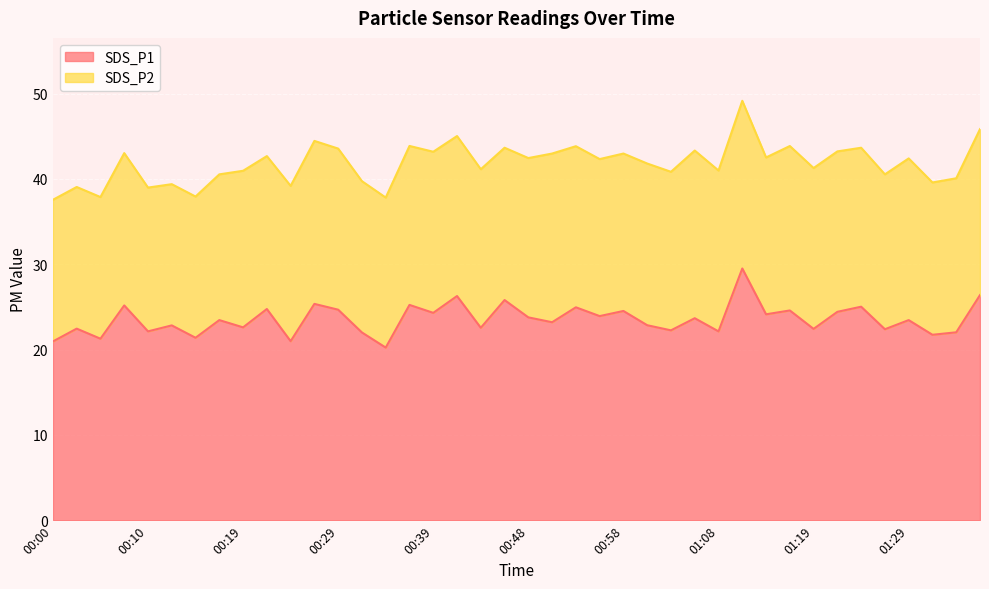

Which label corresponds to the largest value in the chart?

01:11